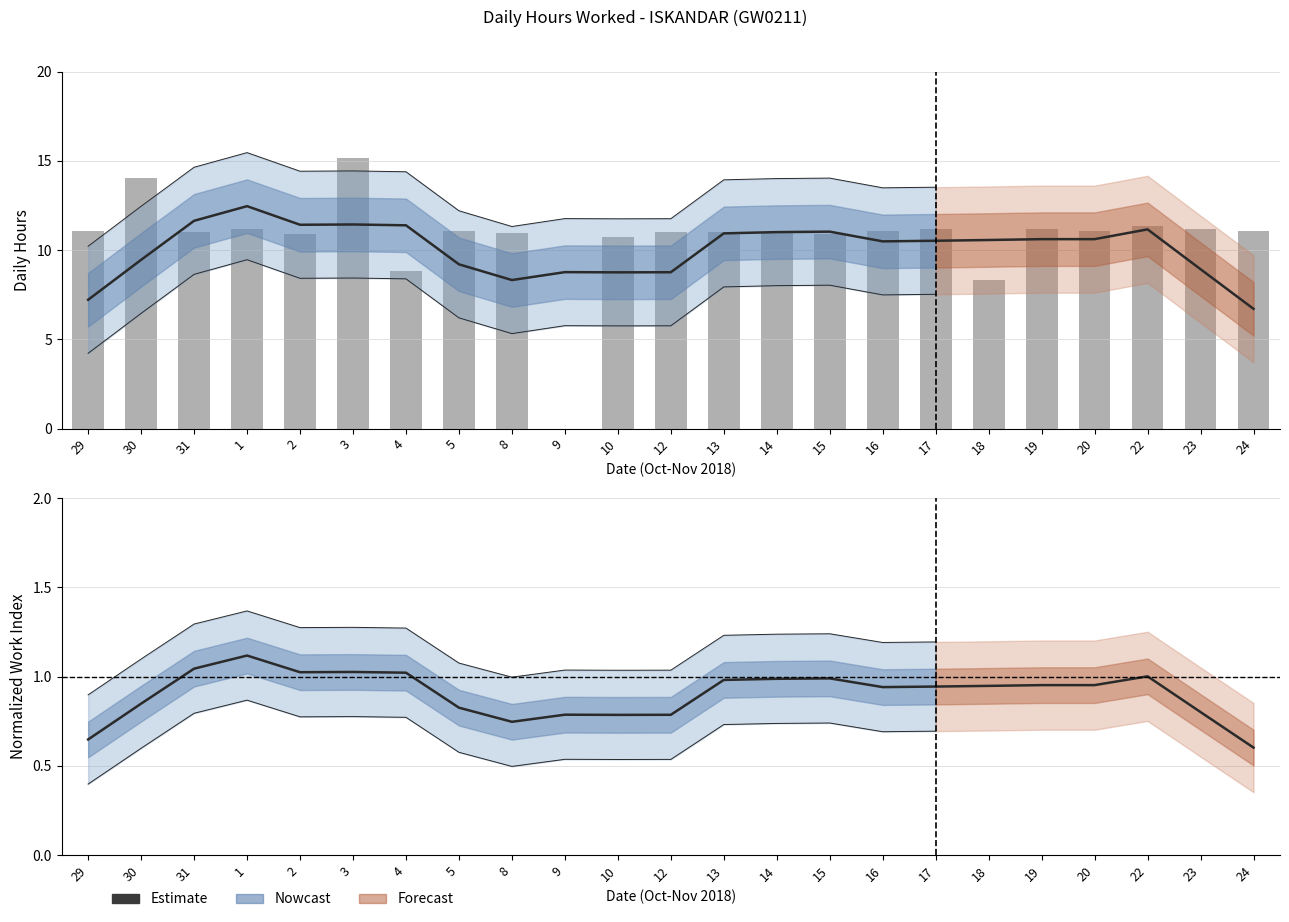

Which category has the lowest value across all series?

24